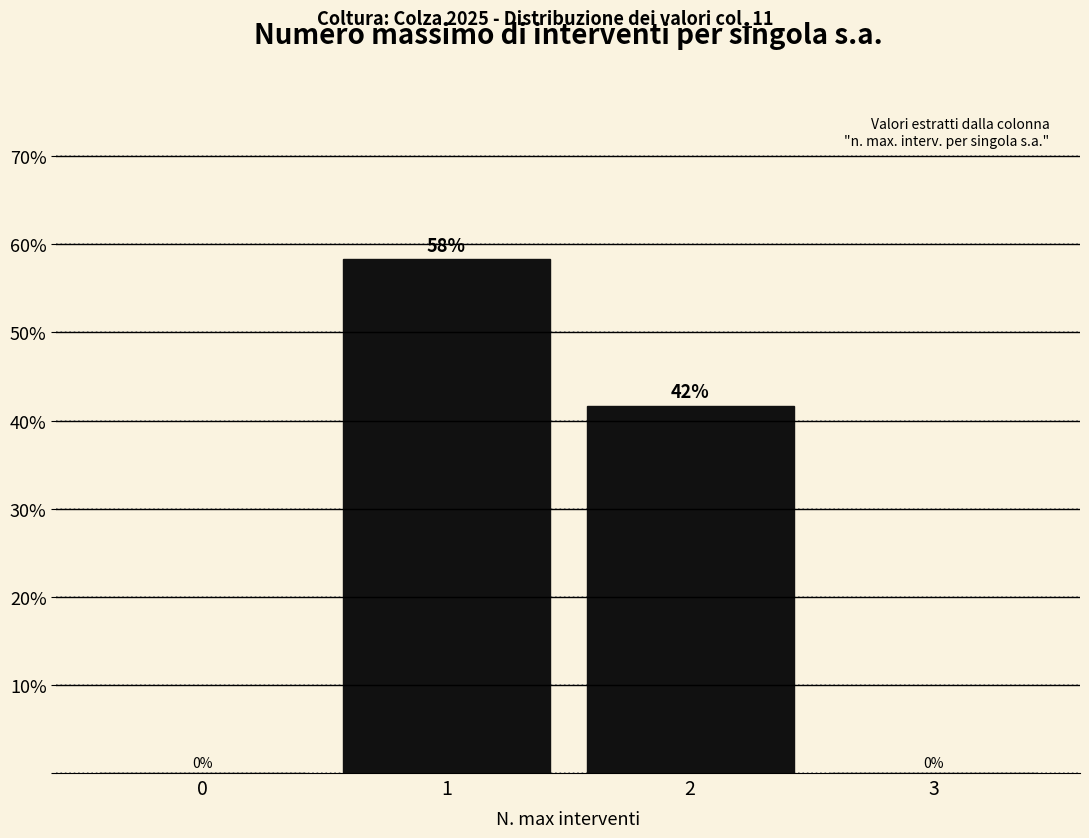

True or false: the data shows 58.3 at 1.

True